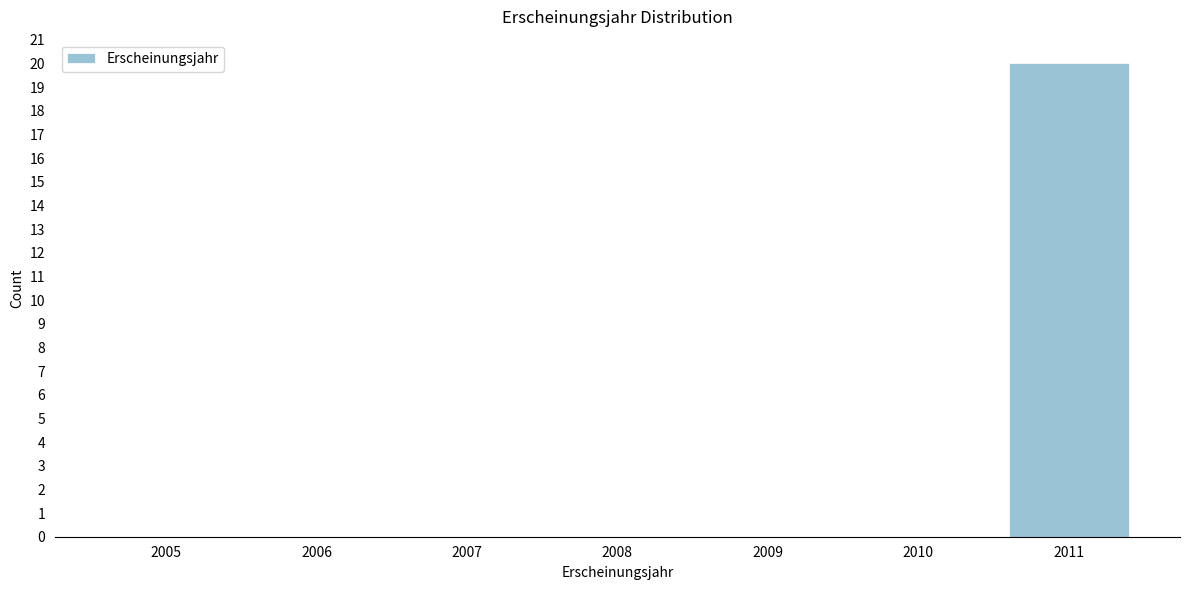

Reading left to right, extract all data points from this chart.

2005=0	2006=0	2007=0	2008=0	2009=0	2010=0	2011=20